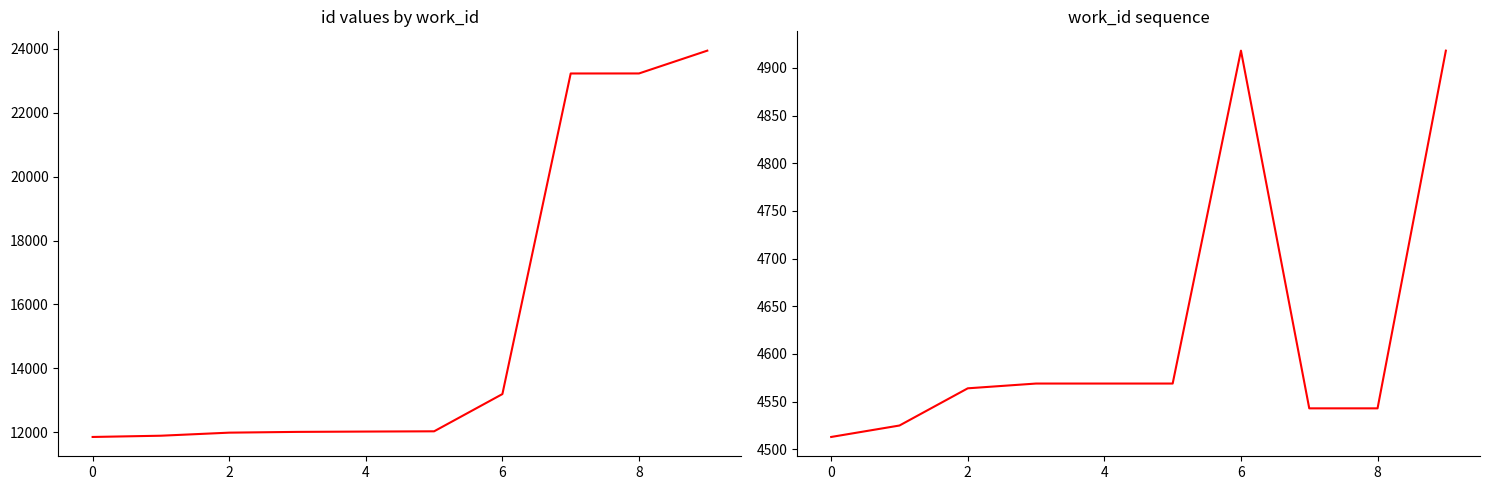

Is it true that work_id equals 6977 at 7?

False